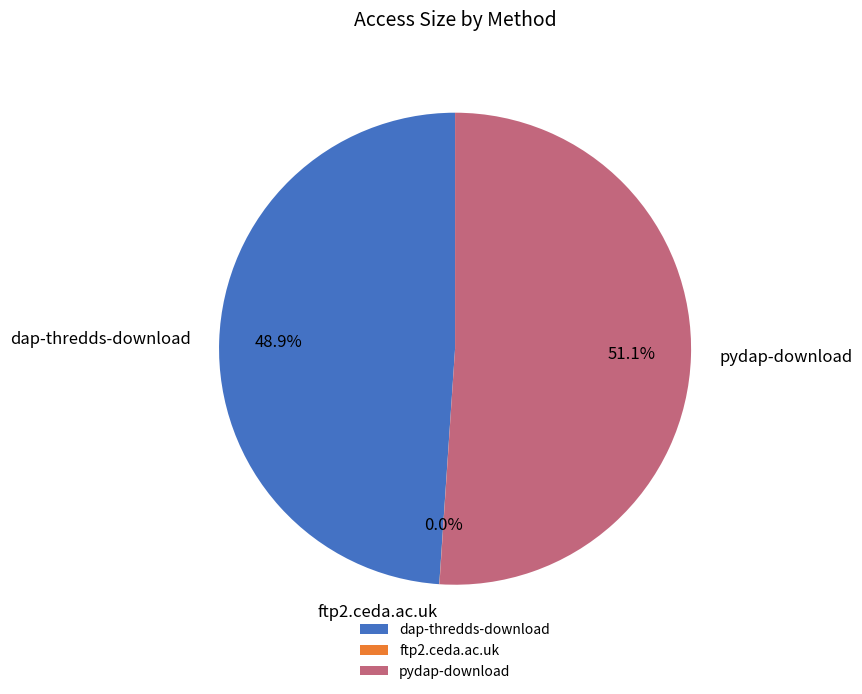

Does pydap-download represent more than half of the total?

Yes